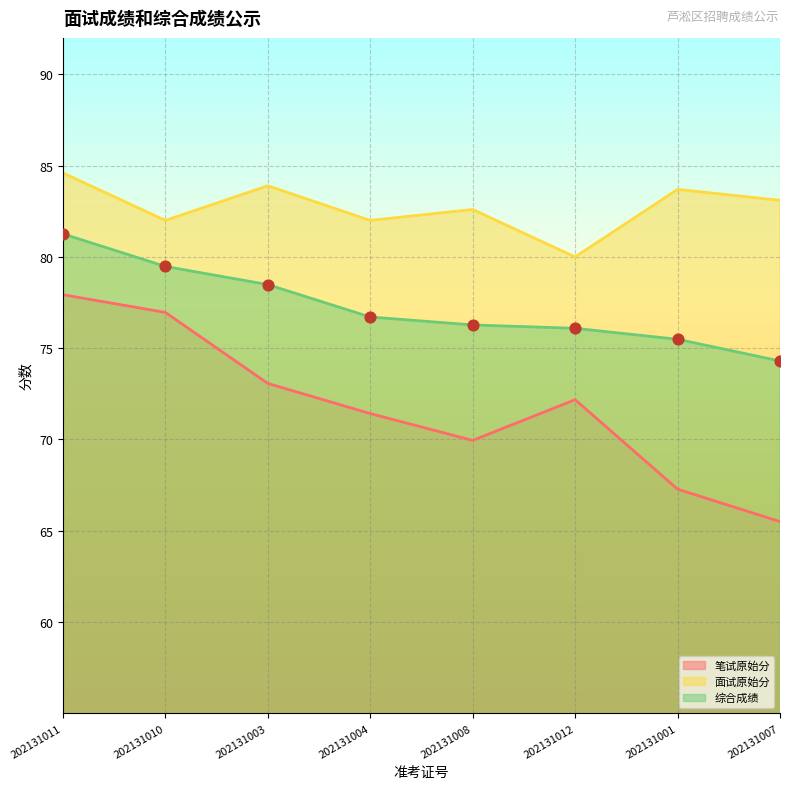

What are all the series names shown in the legend?

笔试原始分, 面试原始分, 综合成绩